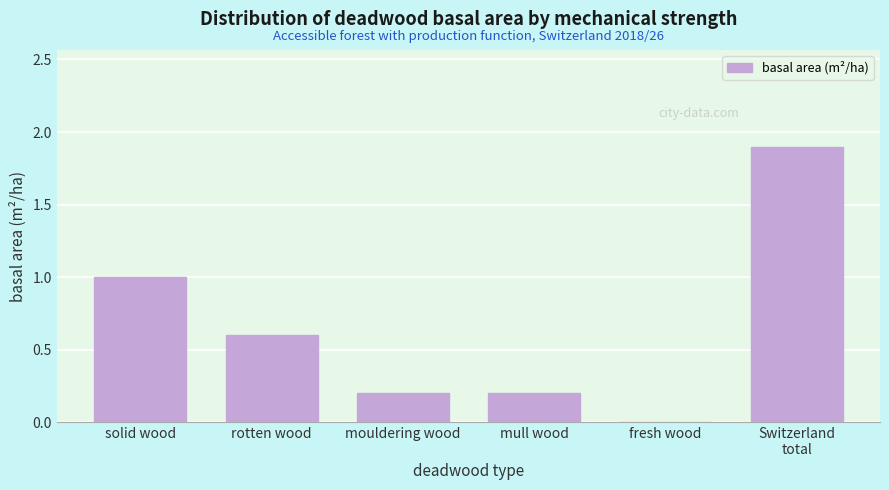

What is the sum of all values?

3.9